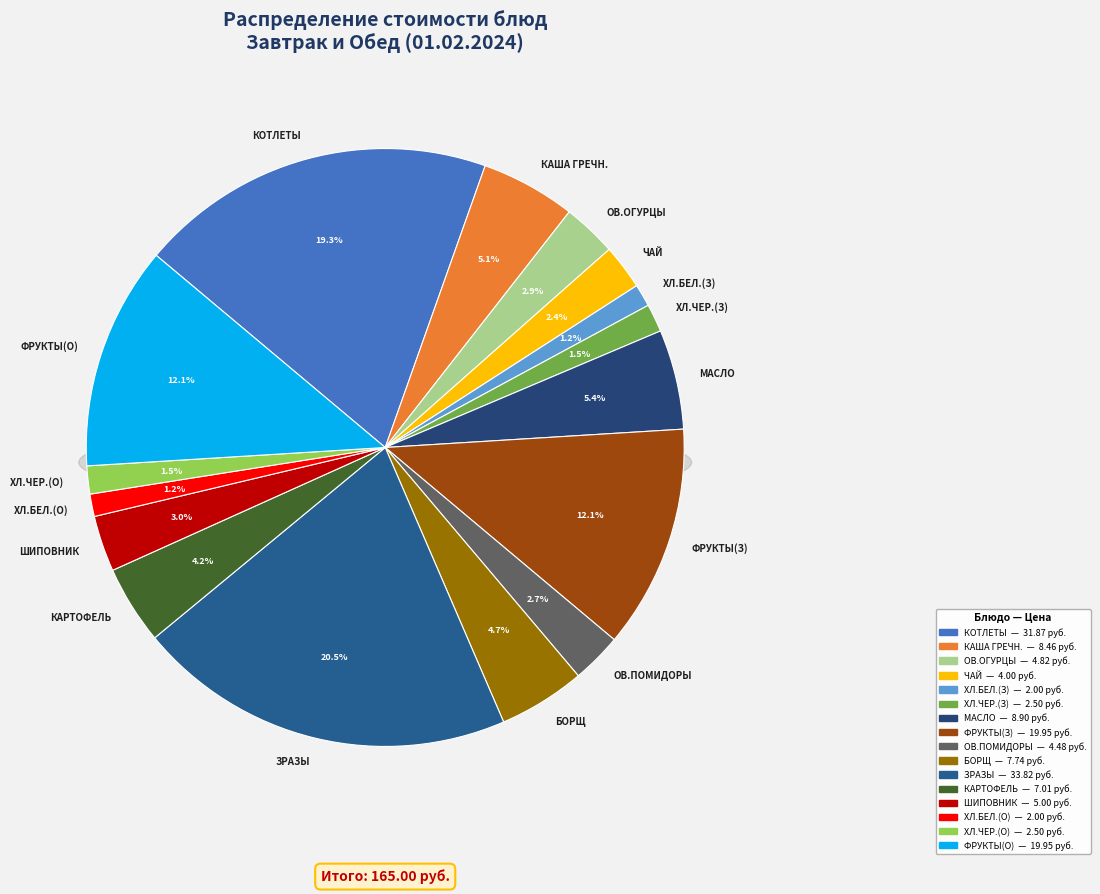

To the nearest percent, what is the combined percentage of КАША ГРЕЧНЕВАЯ РАССЫПЧАТАЯ and БОРЩ С КАПУСТОЙ И КАРТОФЕЛЕМ?

10%